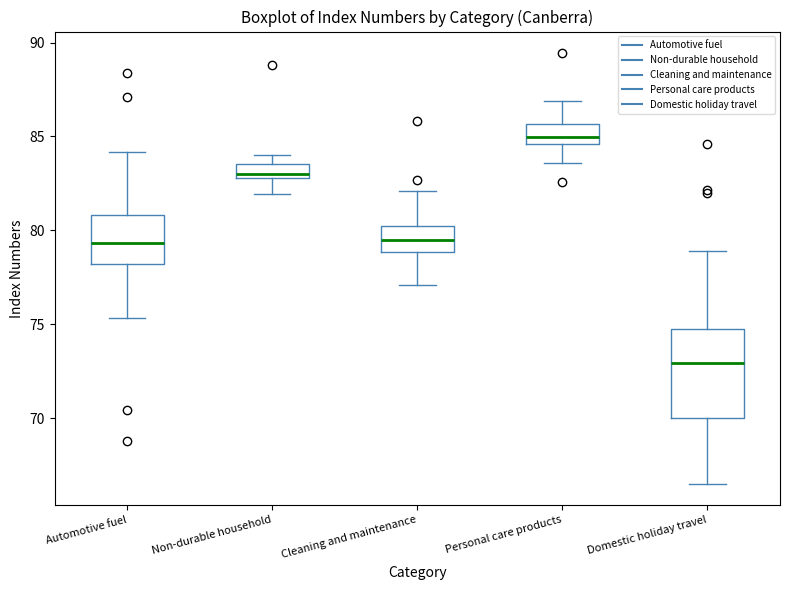

Comparing the boxes themselves (not the whiskers), which one is the tallest?

Domestic holiday travel